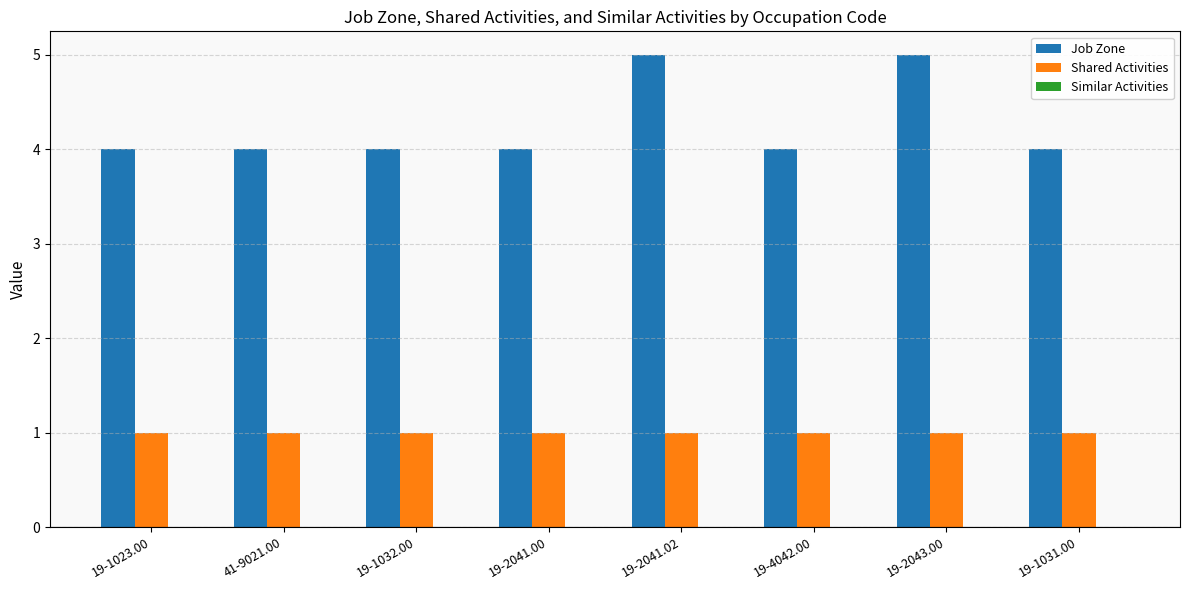

What is the sum of all Job Zone values?

34